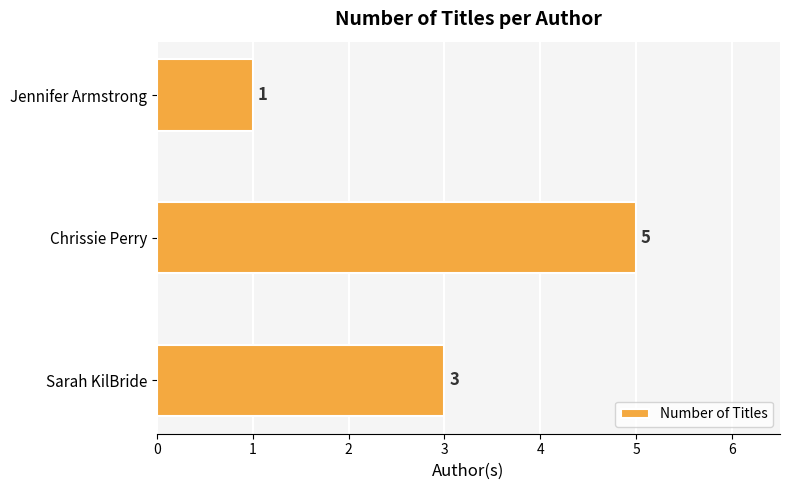

The value at Chrissie Perry is 5. True or false?

True